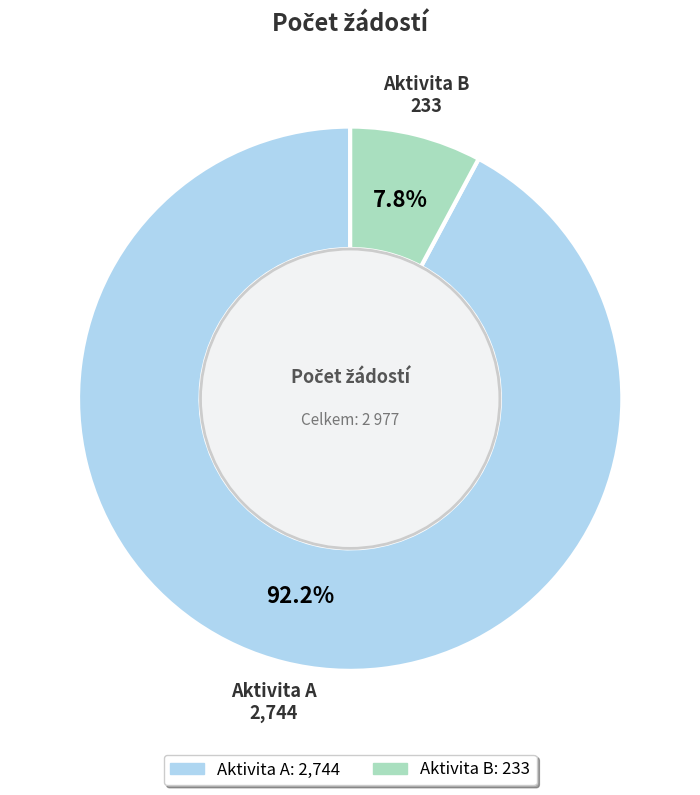

Approximately how many times larger is the value at Aktivita B compared to Aktivita A?

0.1